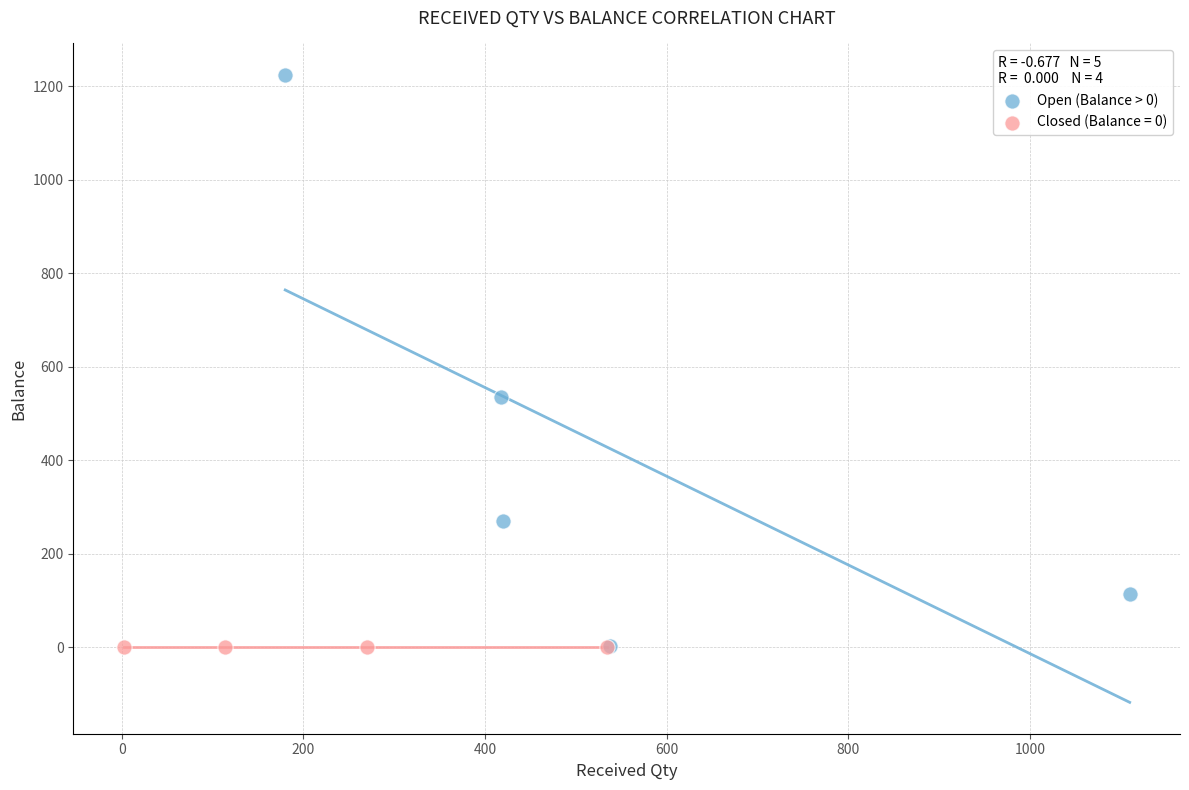

Which series reaches the maximum Y coordinate?

Open (Balance > 0)